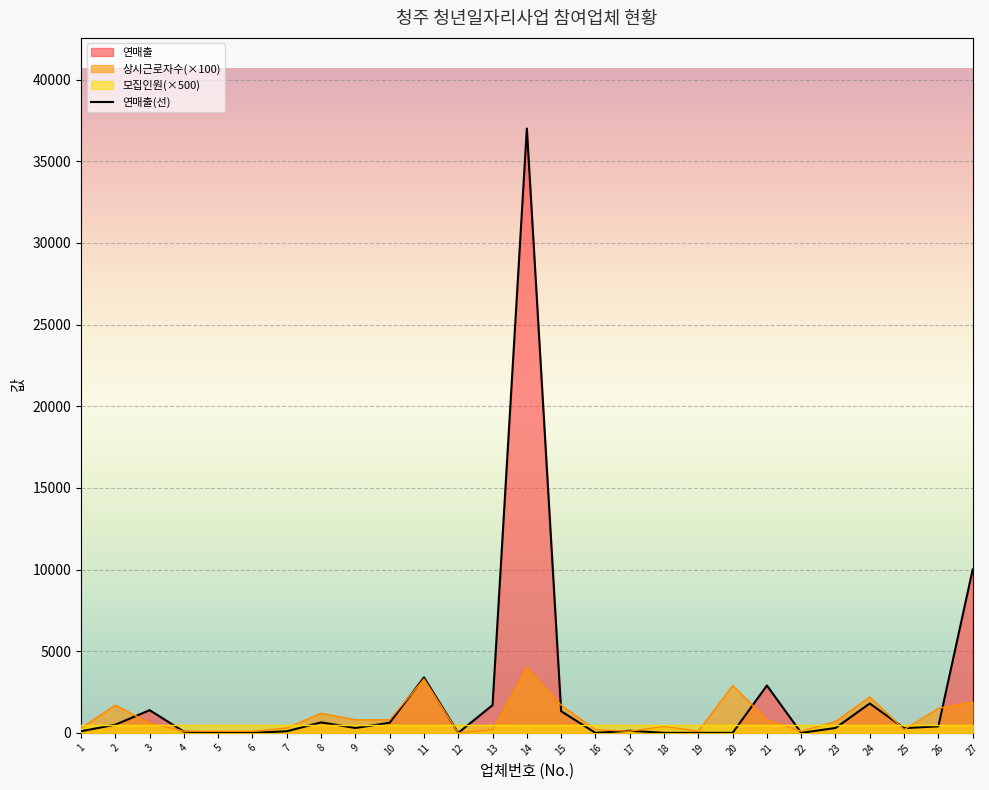

What is the total value across all series at 4?

174